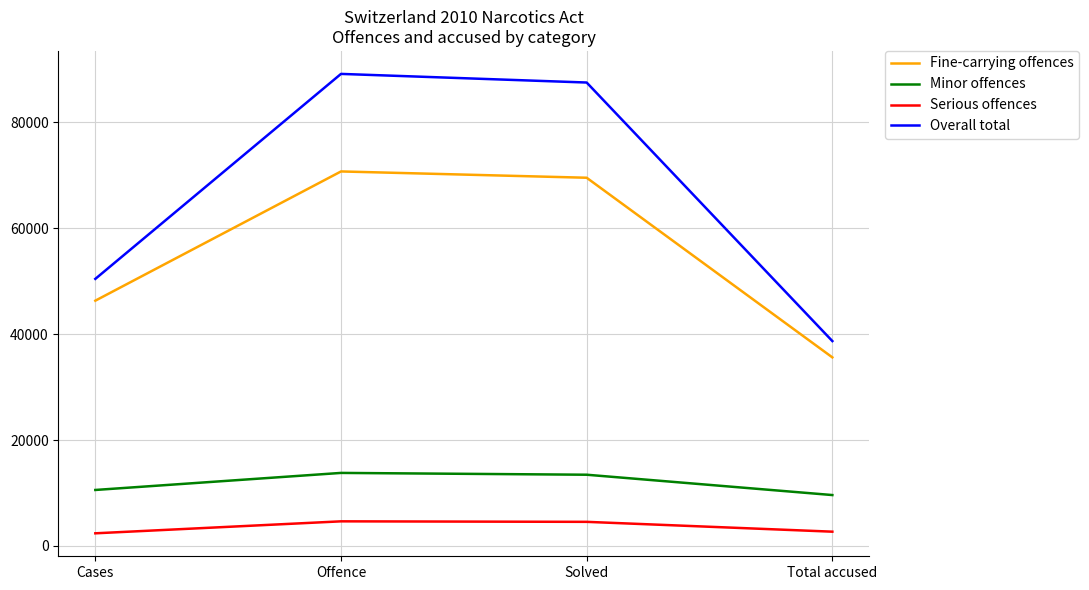

What are all the series names shown in the legend?

Fine-carrying offences, Minor offences, Serious offences, Overall total